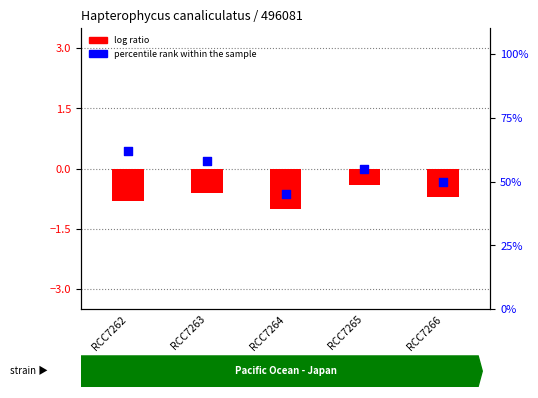

What is the total value across all series at RCC7262?

61.2